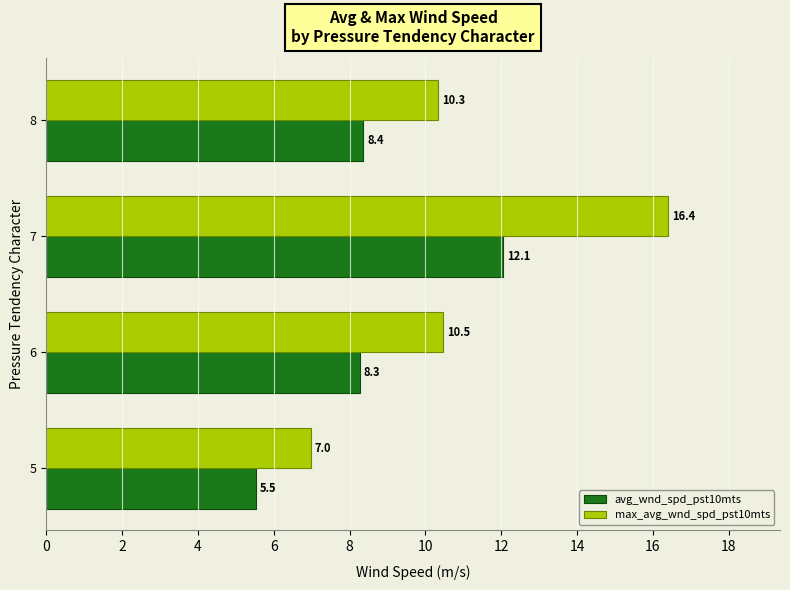

What is the lowest value of the max_avg_wnd_spd_pst10mts series?

7.0